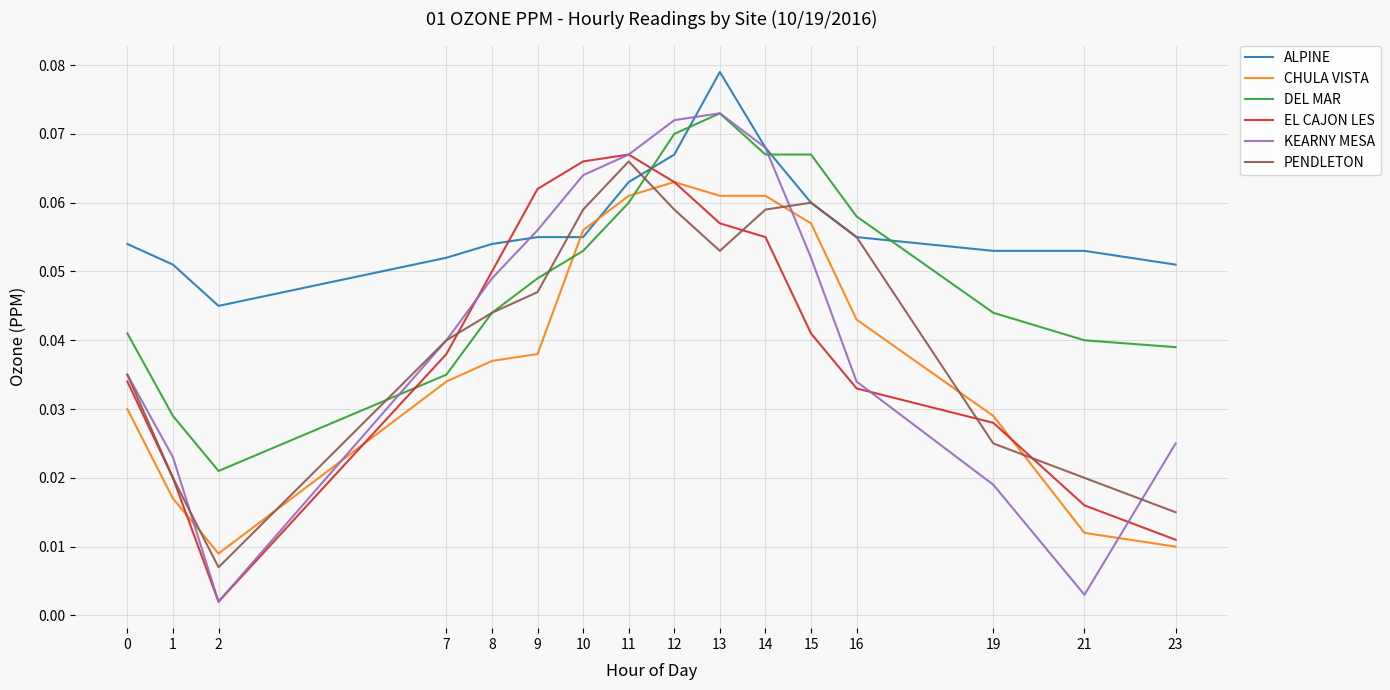

Which series changed the most between 2 and 23?

KEARNY MESA